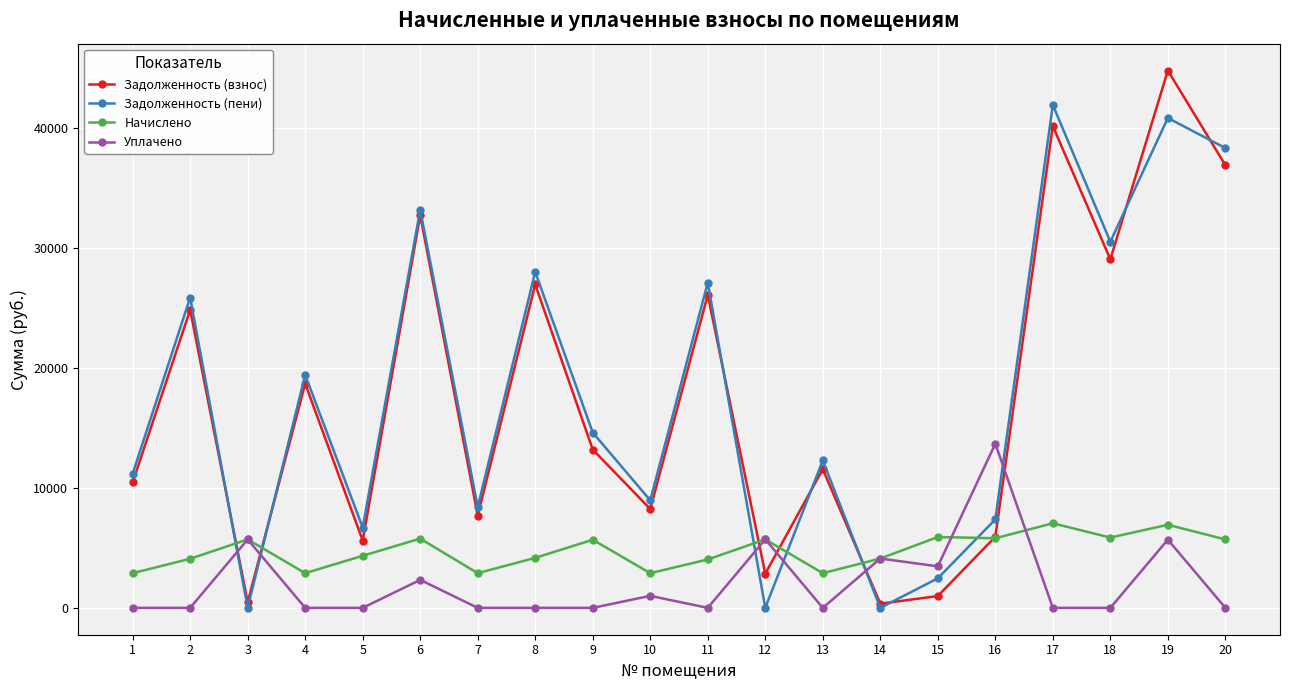

How many values in the Задолженность (пени) series are below 14603?

10